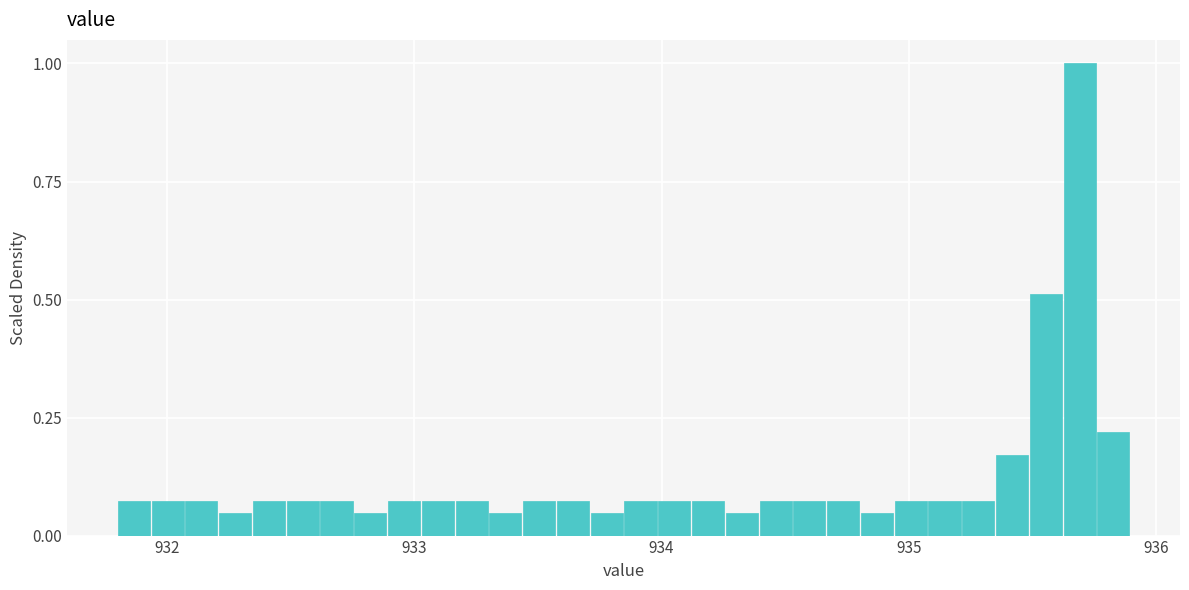

Around what value on the x-axis is the tallest bar? Give the approximate position of its centre, as read against the axis.

935.7